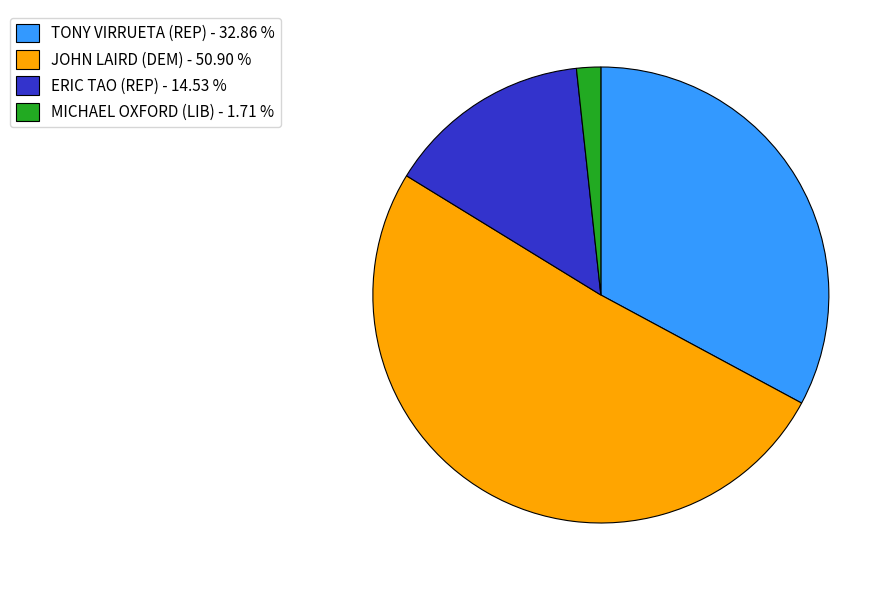

Count the number of slices in the pie.

4